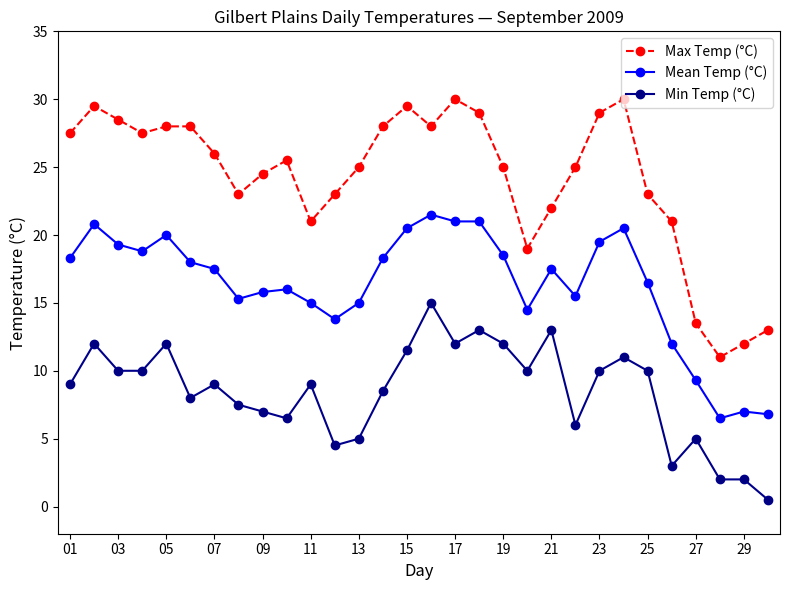

Which series has the largest total across all categories?

Max Temp (°C)